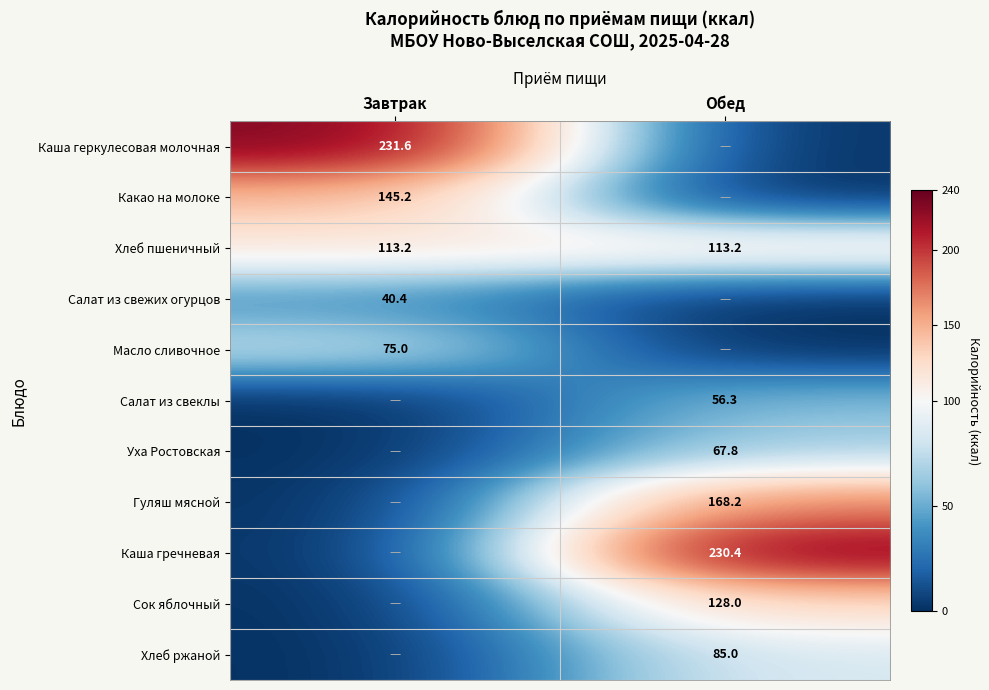

The Масло сливочное series shows 24.5 at Завтрак. True or false?

False